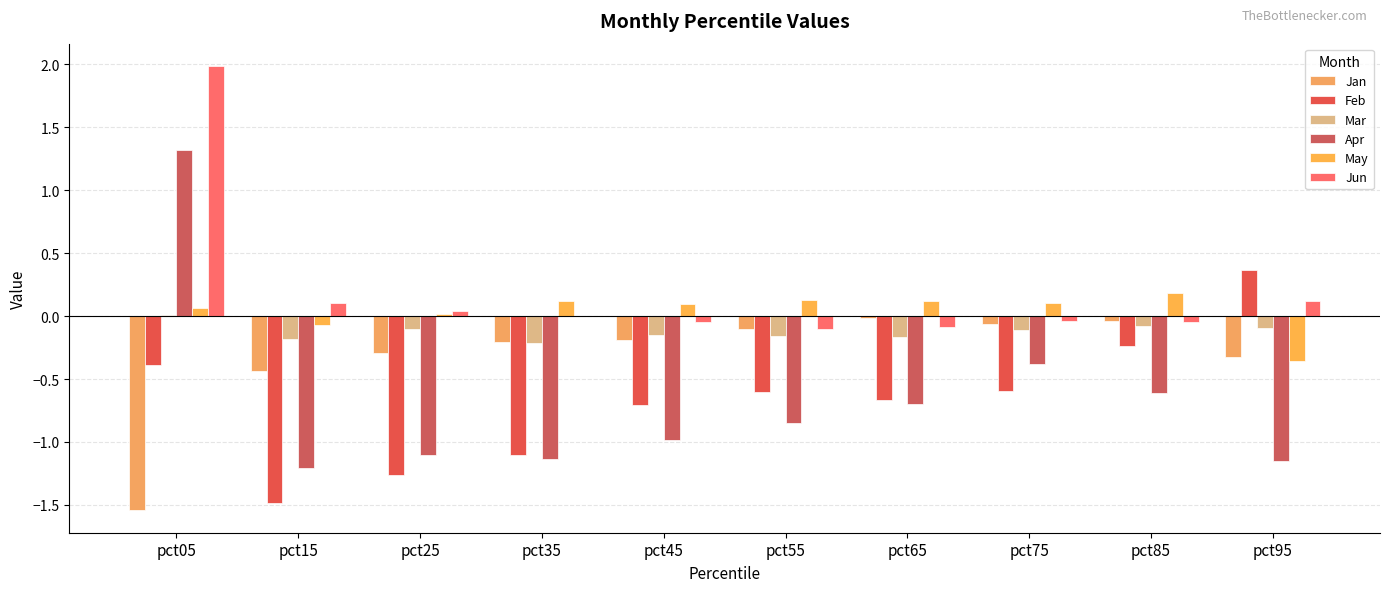

Count the number of data series in this chart.

6